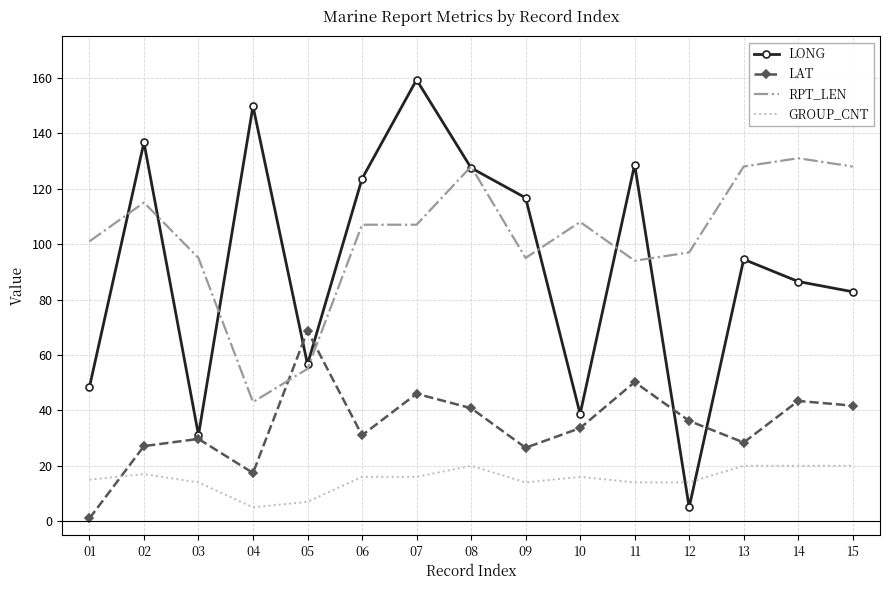

What is the minimum value for LONG?

5.0